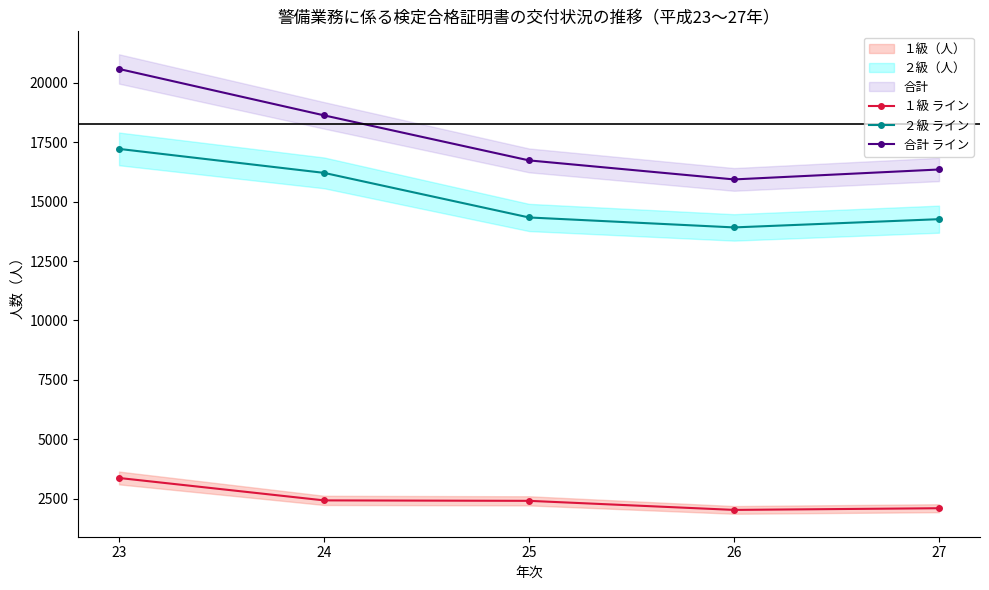

What is the value of the １級 ライン point at the 5th from the left?

2092